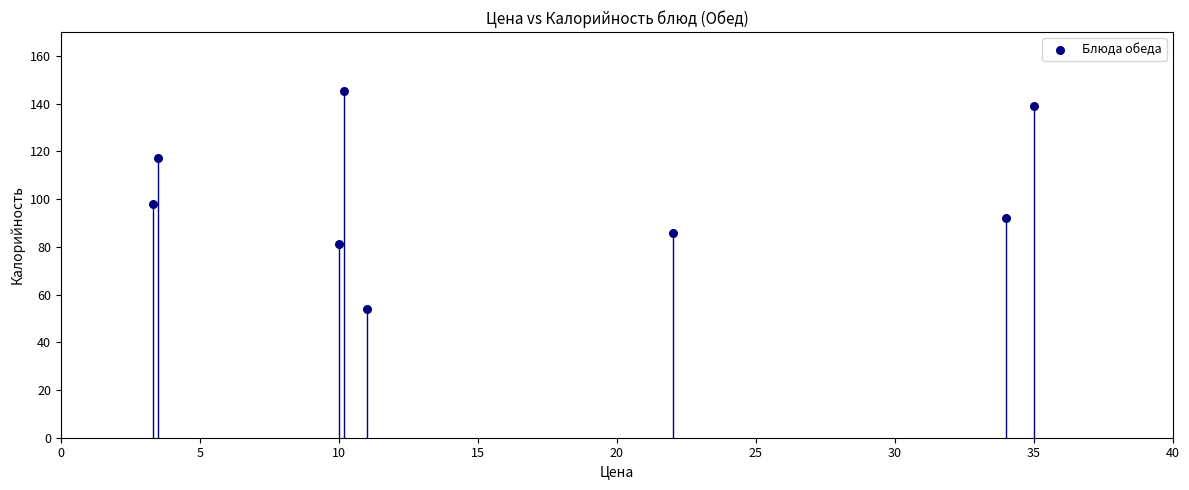

What is the range of X values (max minus min)?

31.7